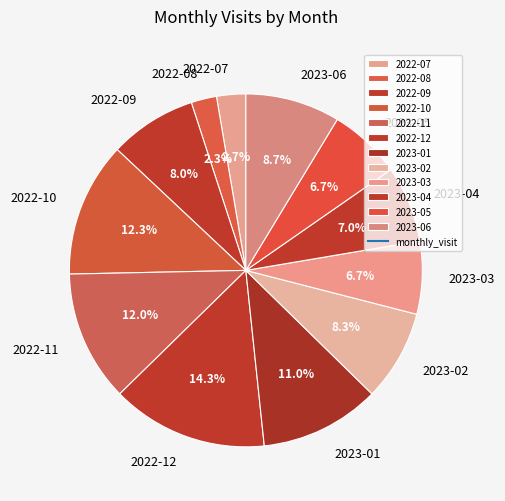

Combined, what portion of the pie is 2023-01 and 2023-03?

17.7%